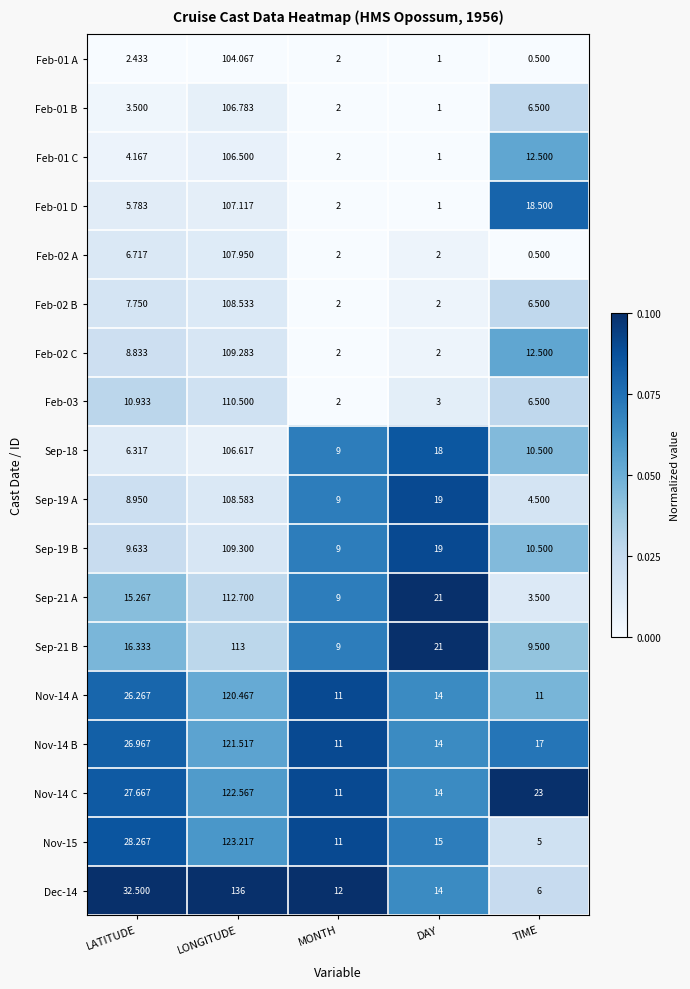

Which category has the lowest value in the Feb-01 B series?

DAY